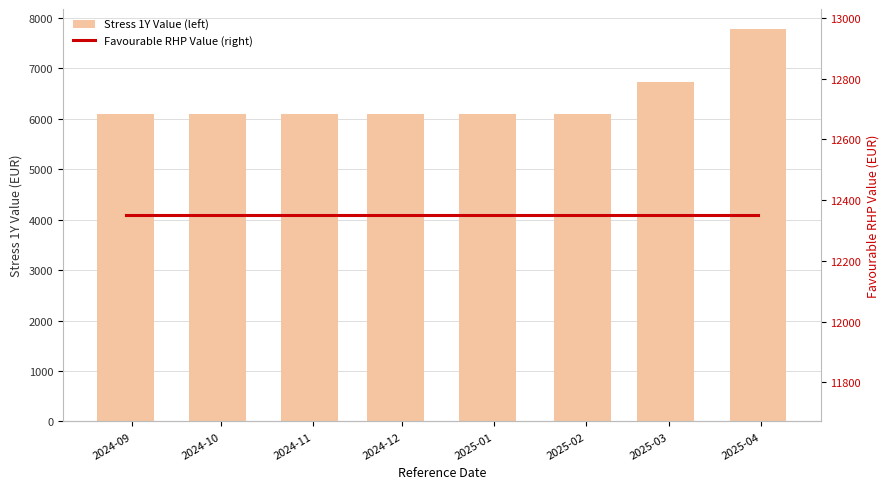

What are all the series names shown in the legend?

Stress 1Y Value (left), Favourable RHP Value (right)